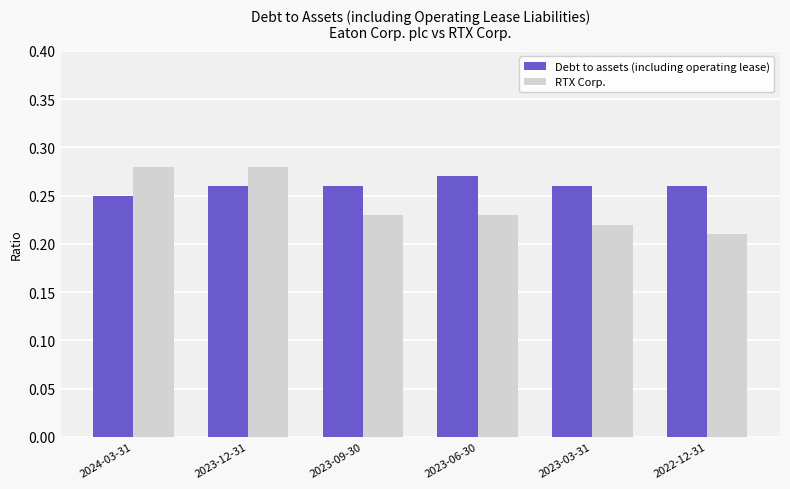

Between 2024-03-31 and 2022-12-31, which series saw the biggest shift?

RTX Corp.